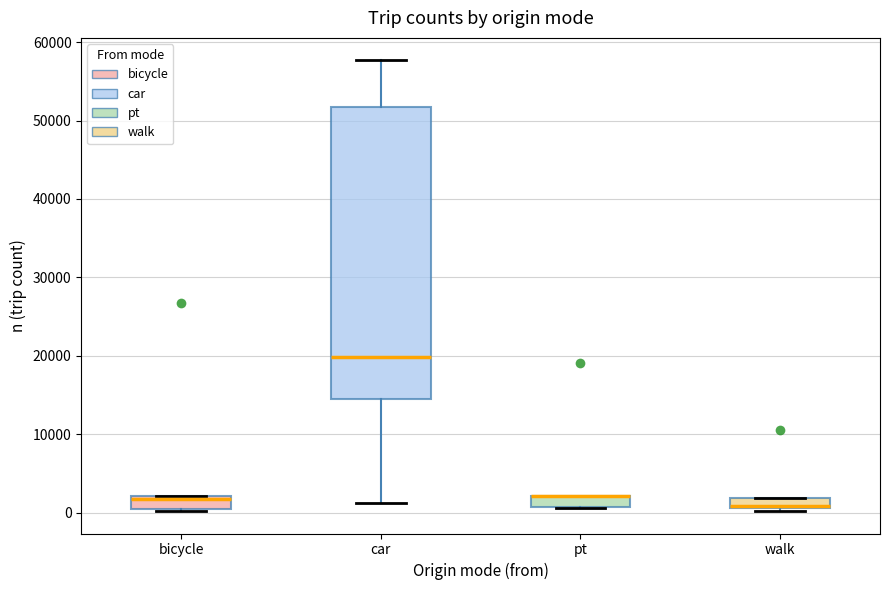

Comparing the boxes themselves (not the whiskers), which one is the tallest?

car